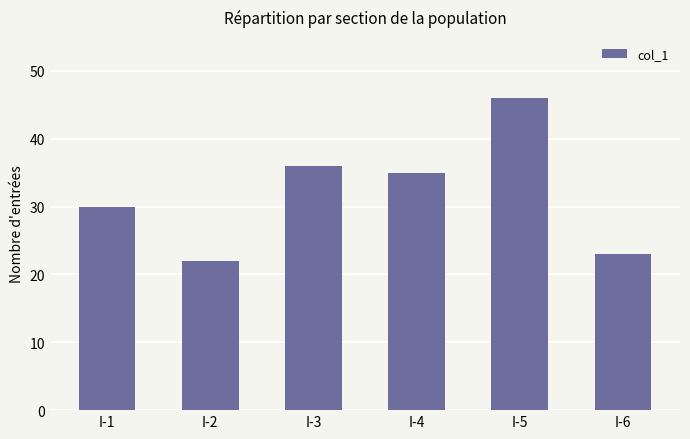

Is it true that the value at I-2 is 22?

True